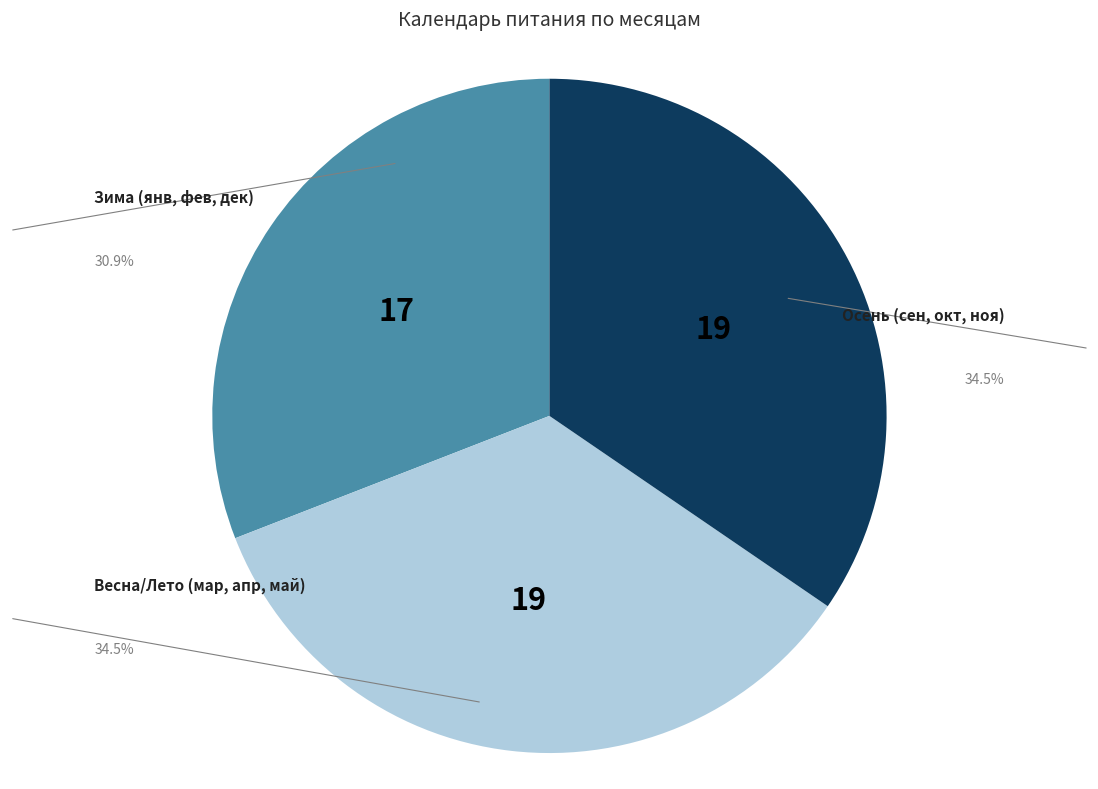

Combined, do Зима (янв, фев, дек) and Весна/Лето (мар, апр, май) account for over 50%?

Yes